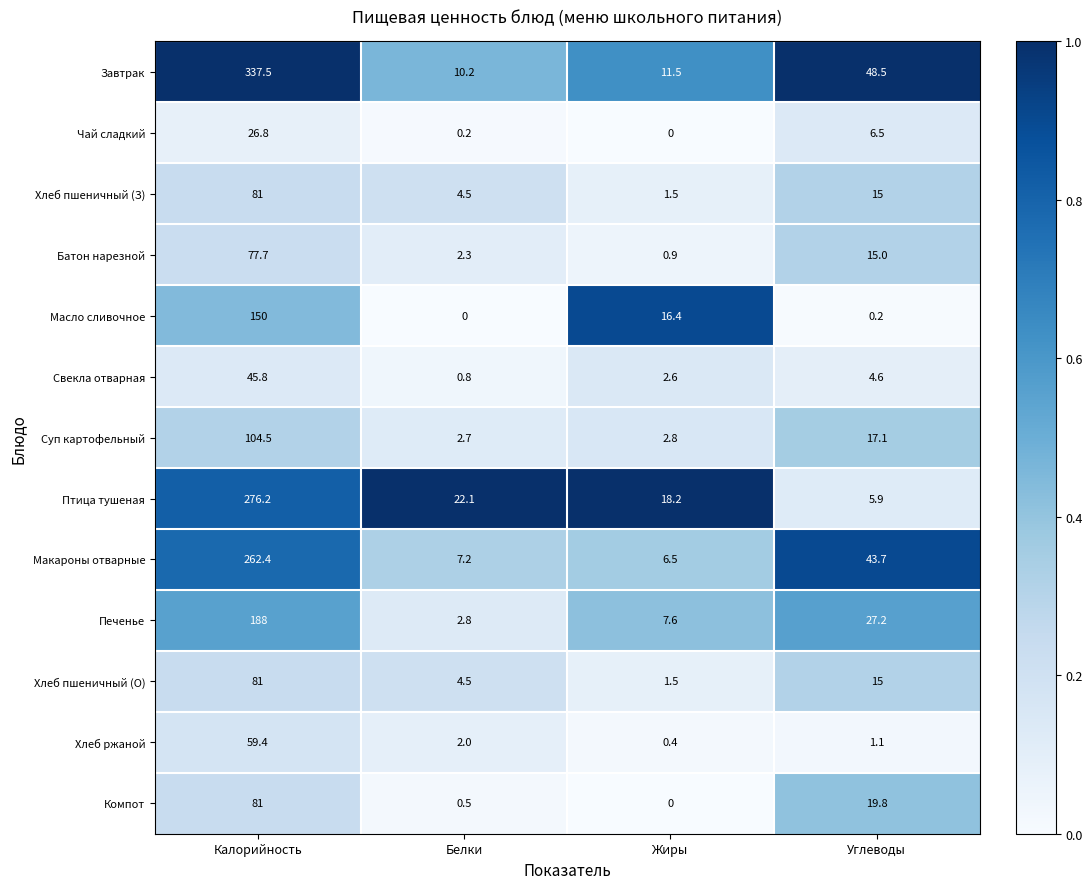

Between Жиры and Углеводы, which series saw the biggest shift?

Макароны отварные